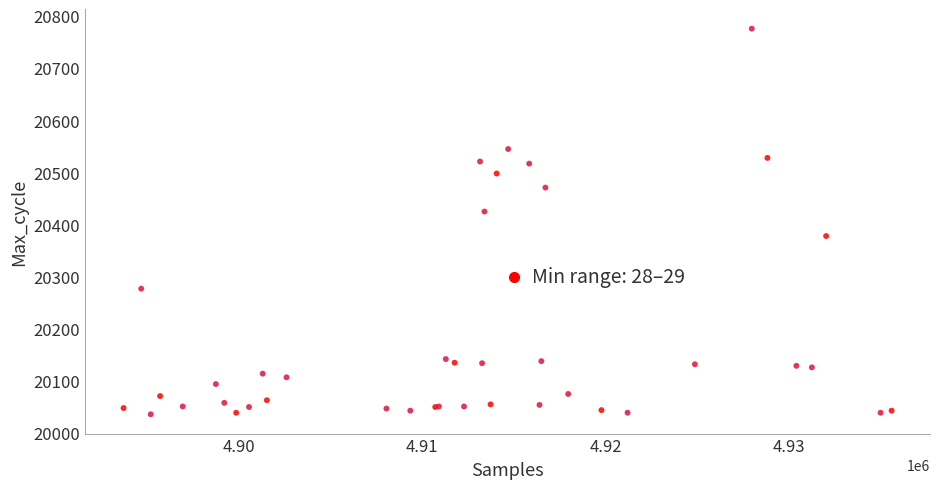

What Y value in the scatter plot is closest to 20406?

20425